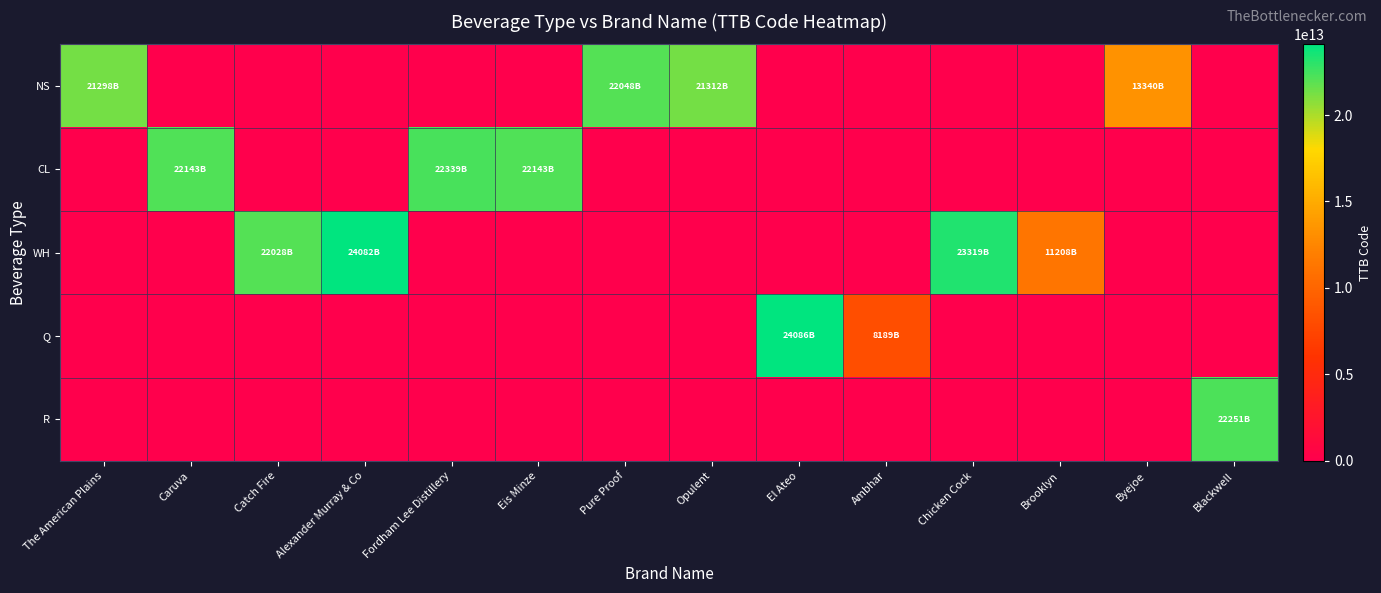

What is the maximum value shown in the chart?

24086001000875